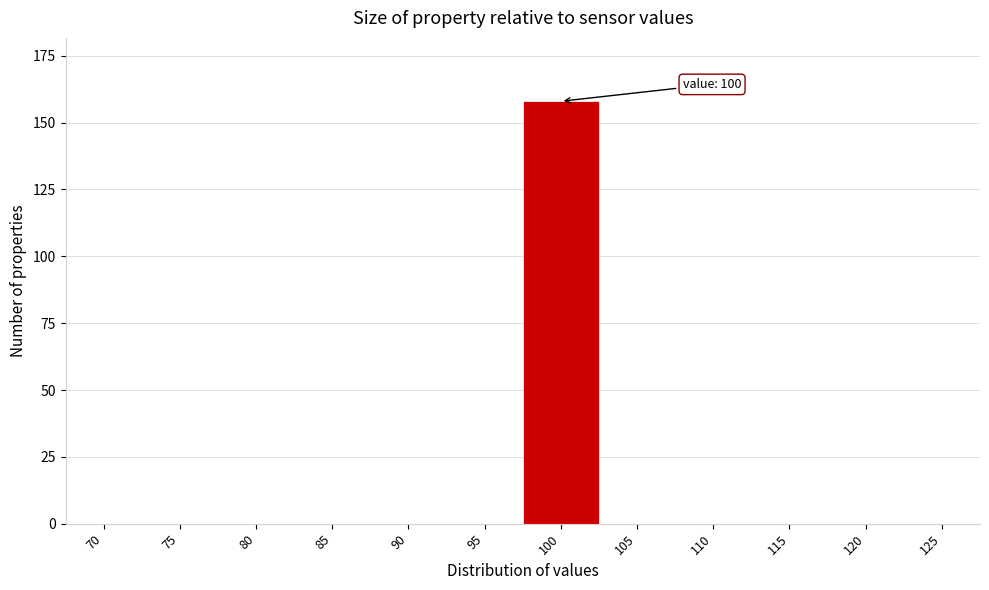

Reading left to right, list all the values displayed in this chart.

70=0	75=0	80=0	85=0	90=0	95=0	100=158	105=0	110=0	115=0	120=0	125=0